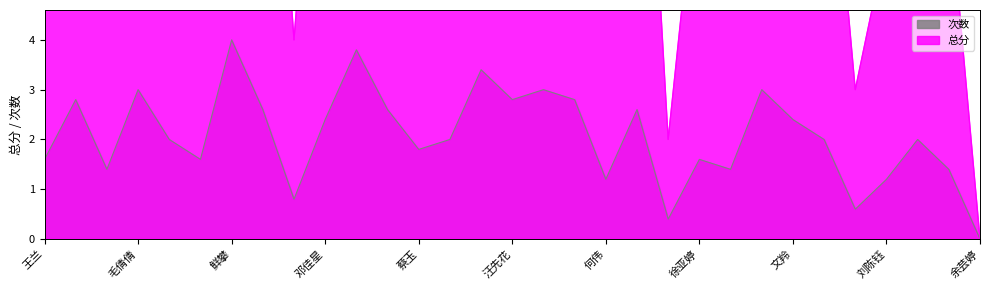

In 总分, how many points are higher than both neighbors (excluding endpoints)?

10